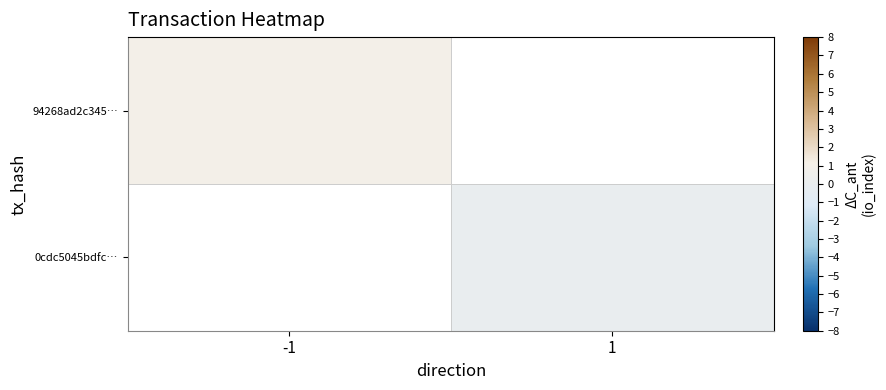

At which label does 0cdc5045bdfc… reach its peak?

-1